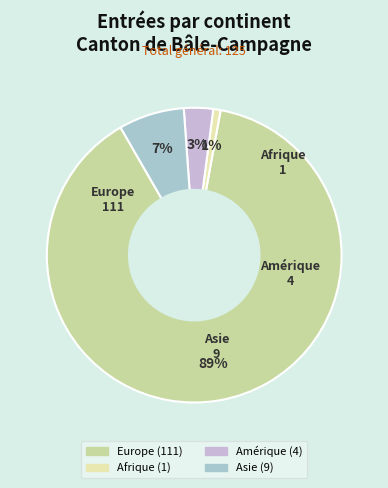

Combined, do Europe and Asie account for over 50%?

Yes